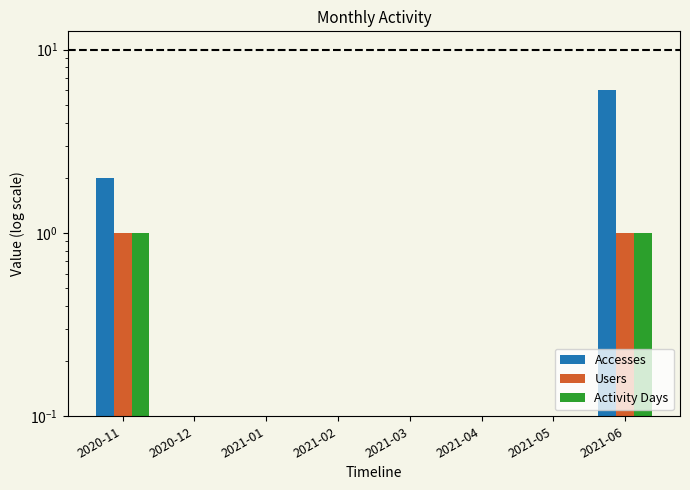

What is the label of the 3rd bar from the right?

2021-04